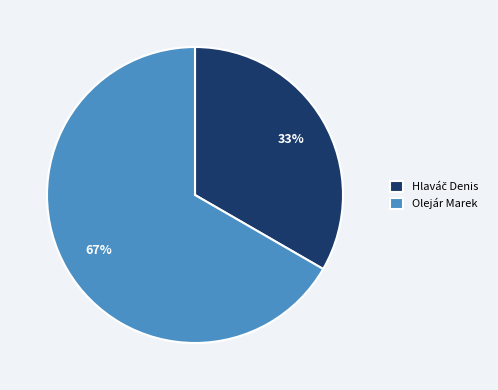

True or false: Olejár Marek accounts for 67% of the total.

True